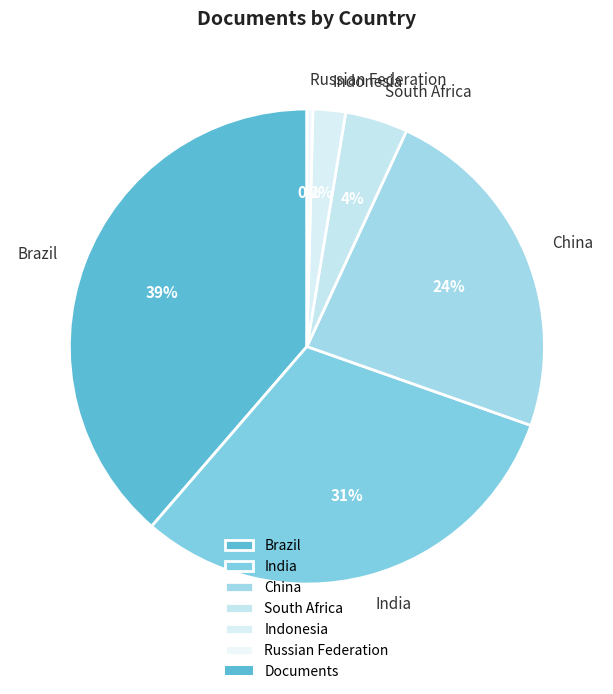

Is it true that Brazil is 24% of the pie?

False